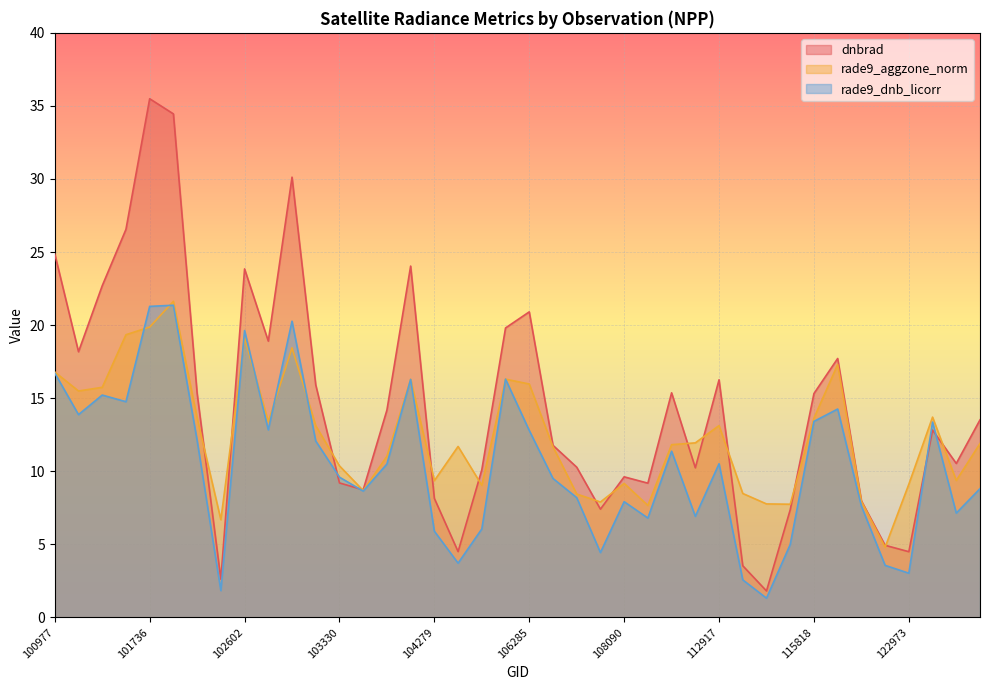

Does the chart display data point markers on the line(s)?

No